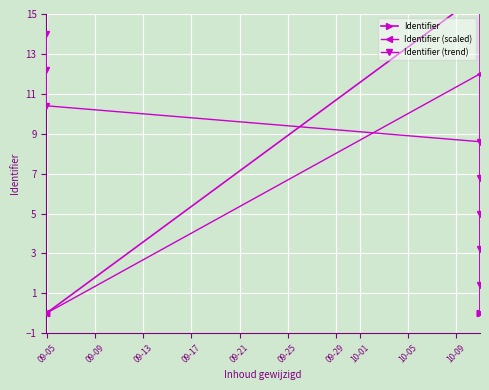

What is the difference between the maximum and minimum values in the Identifier series?

16.0